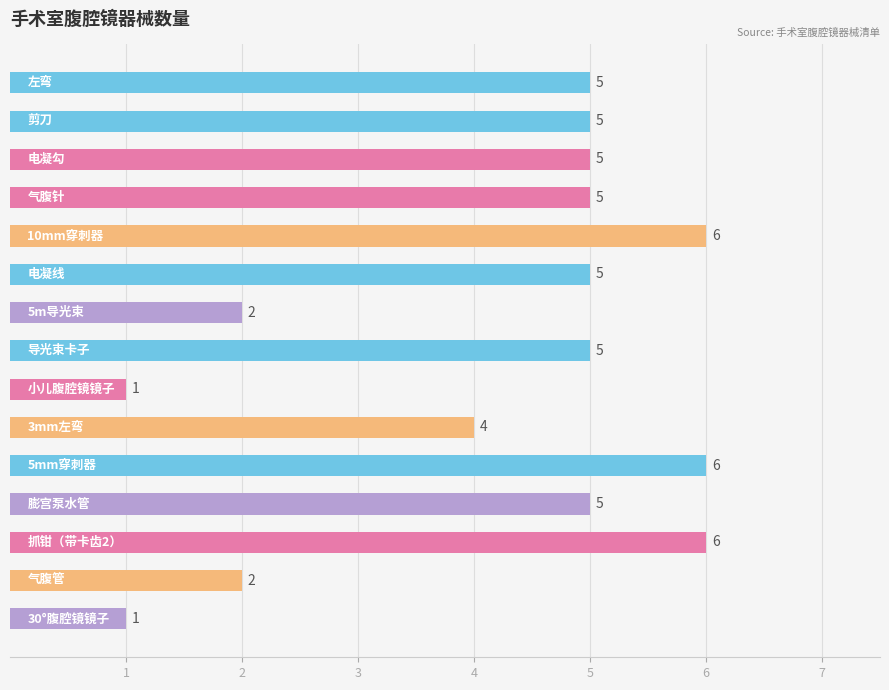

Reading bottom to top, what are all the values shown in this chart?

1	2	6	5	6	4	1	5	2	5	6	5	5	5	5